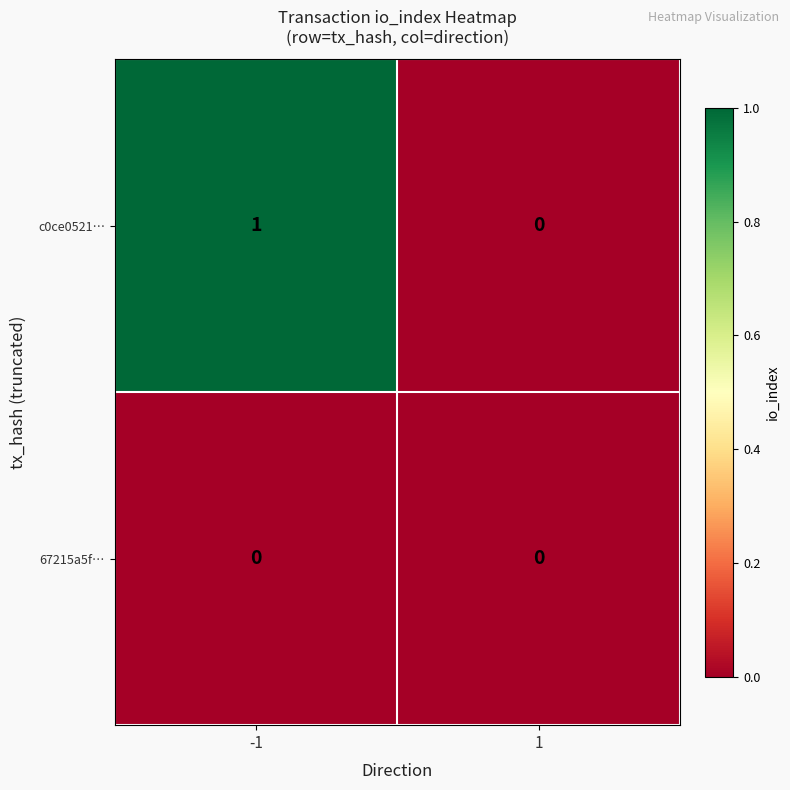

Which series changed the most between -1 and 1?

c0ce0521…